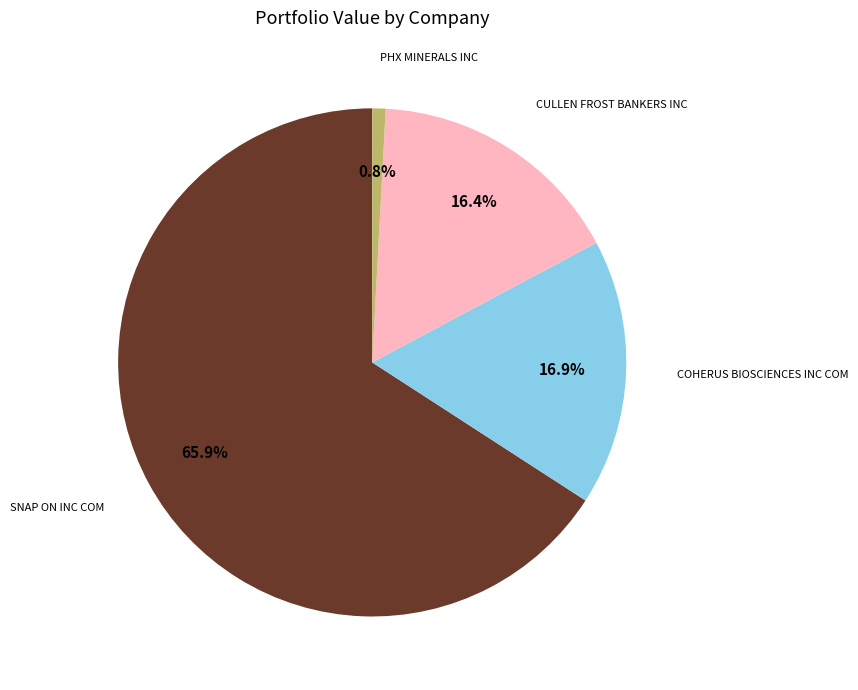

To the nearest percent, what percentage of the pie is PHX MINERALS INC?

1%